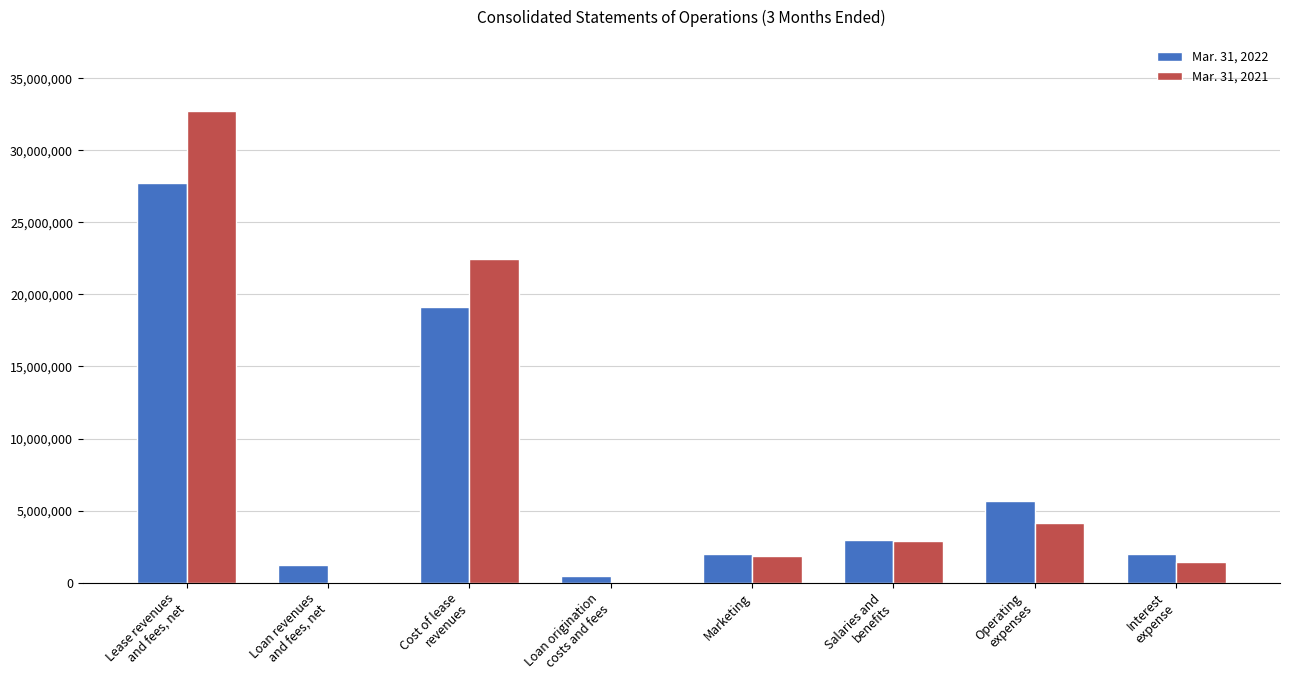

At which label does Mar. 31, 2021 first exceed 2909319?

Lease revenues
and fees, net